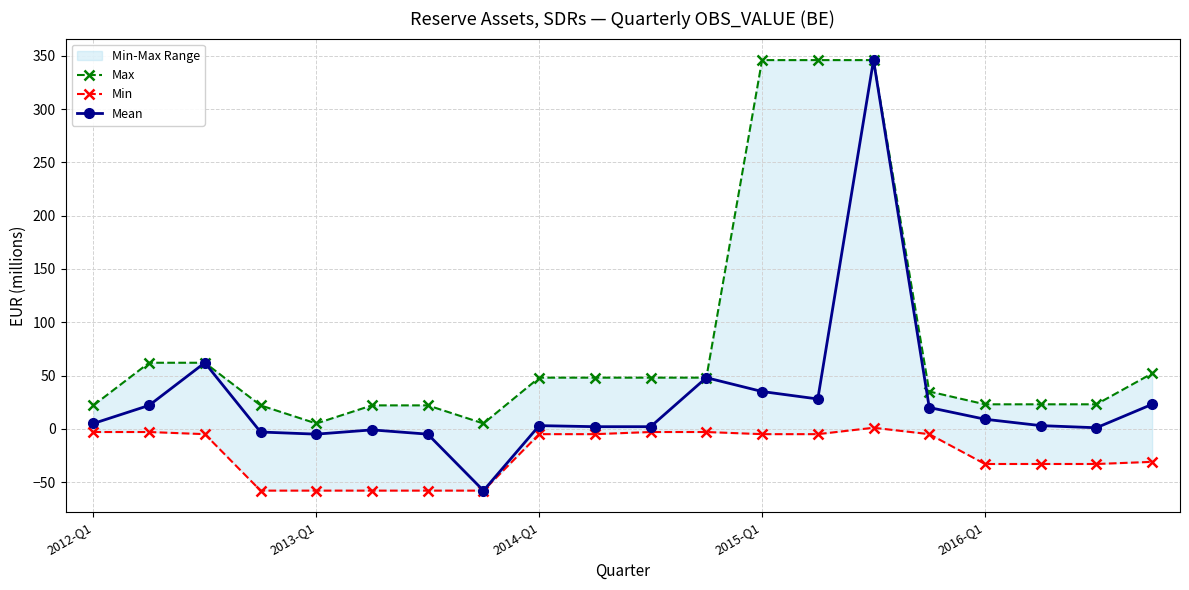

How many interior local valleys does the Mean series have?

4